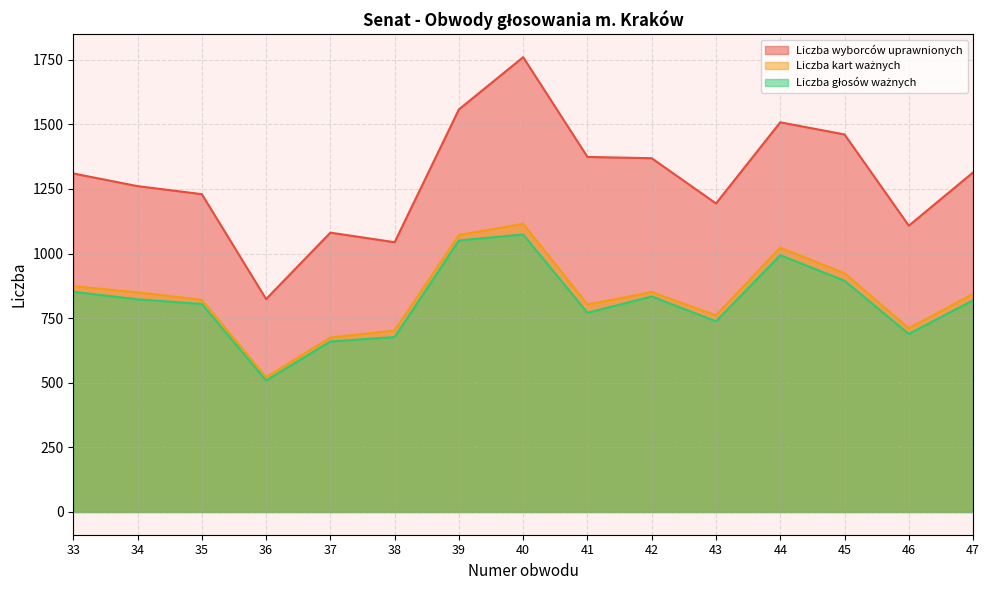

At 37, list the series in order from largest to smallest.

Liczba wyborców uprawnionych, Liczba kart ważnych, Liczba głosów ważnych